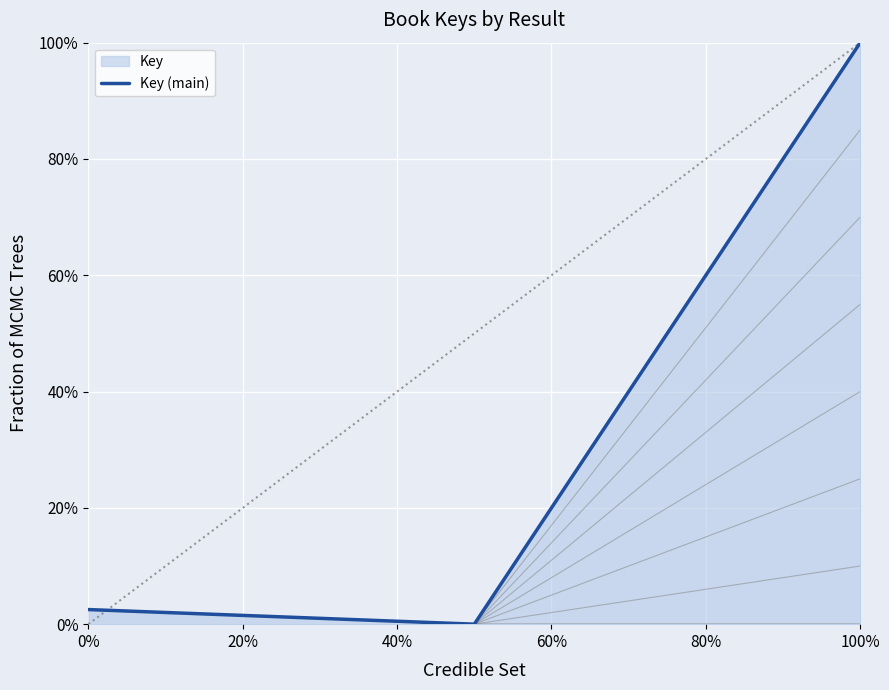

Does the chart display data point markers on the line(s)?

No